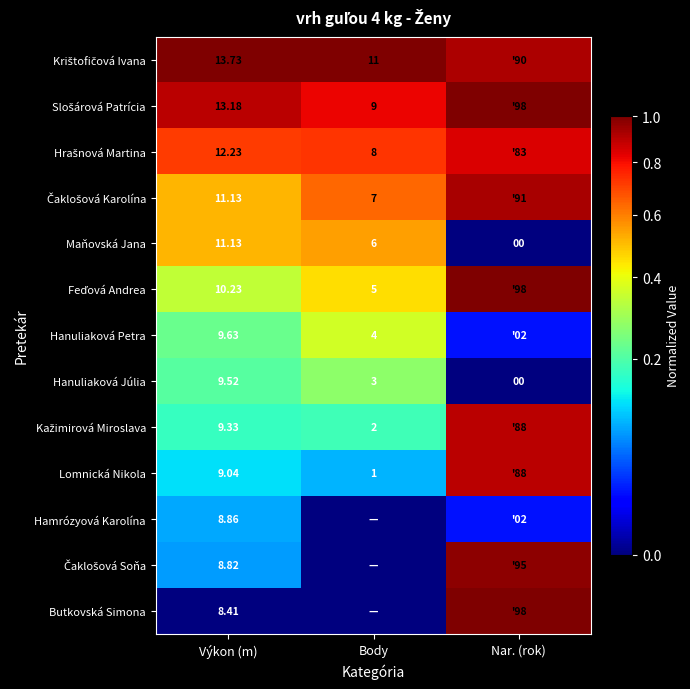

What is the difference between the maximum and minimum values in the Maňovská Jana series?

0.5